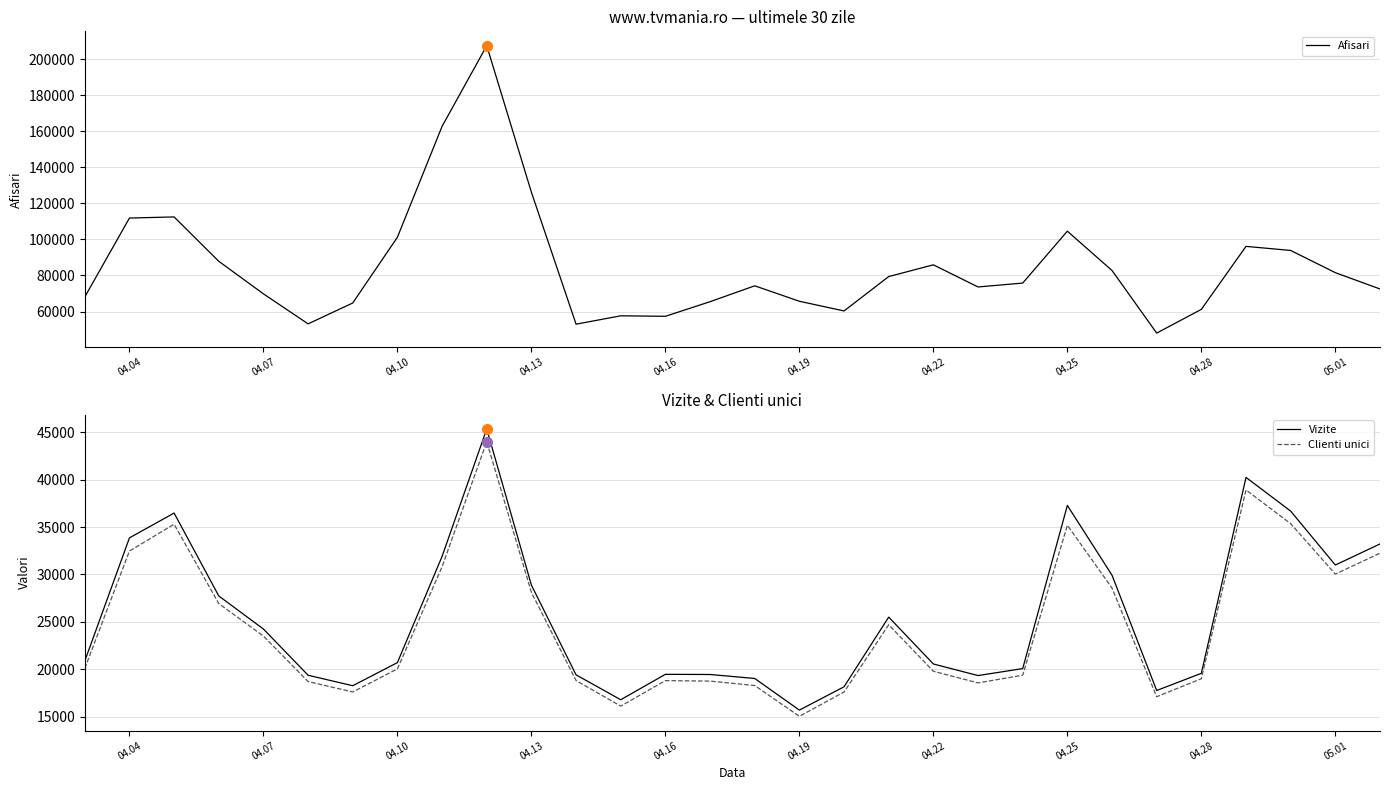

What is the maximum value for Vizite?

45348